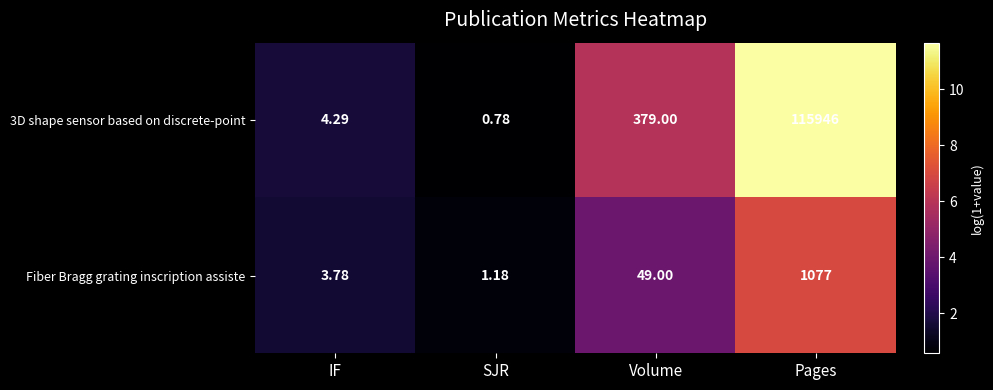

List the series in order of their overall mean, lowest first.

Fiber Bragg grating inscription assiste, 3D shape sensor based on discrete-point